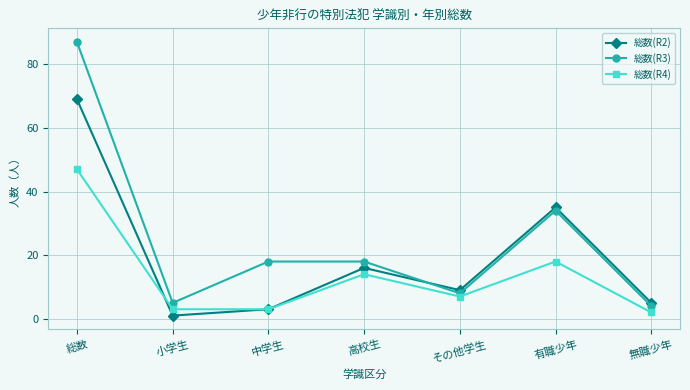

What is the difference between the highest and lowest values at 有職少年?

17